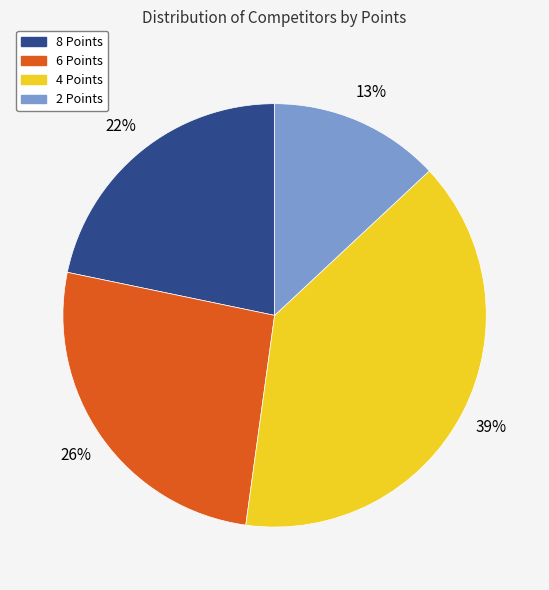

To the nearest percent, what portion does 2 Points represent?

13%